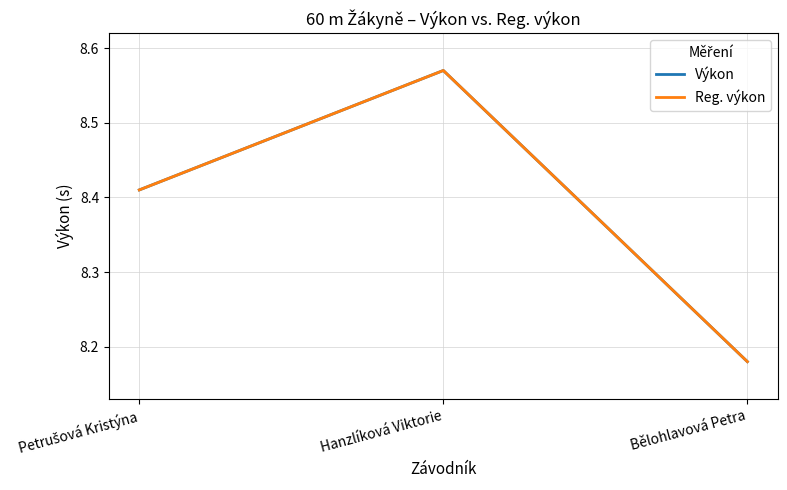

Does the chart have visible grid lines?

Yes